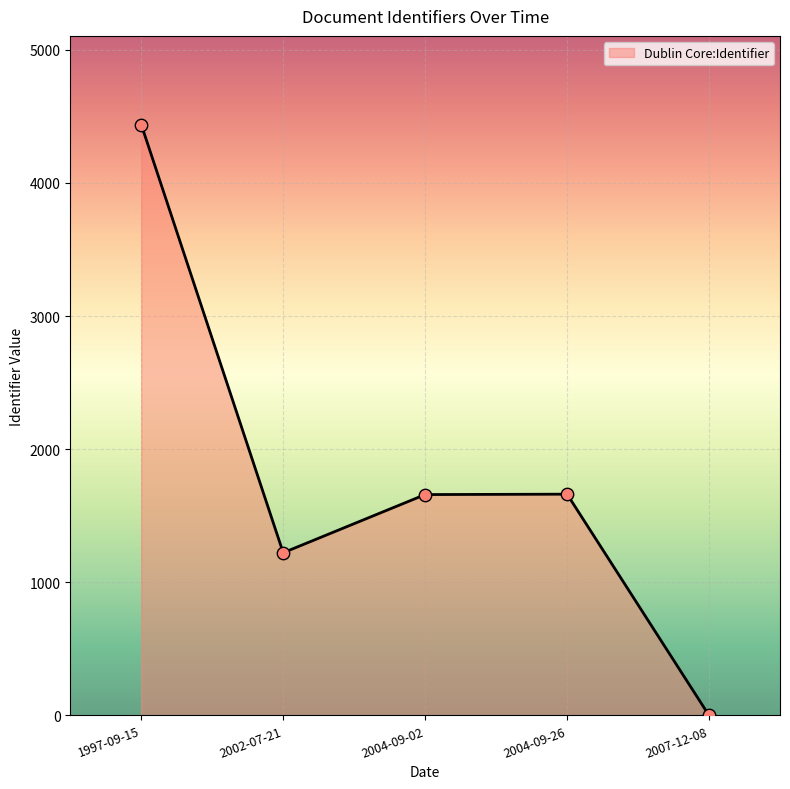

What is the ratio of the value at 2004-09-26 to the value at 2002-07-21?

1.4